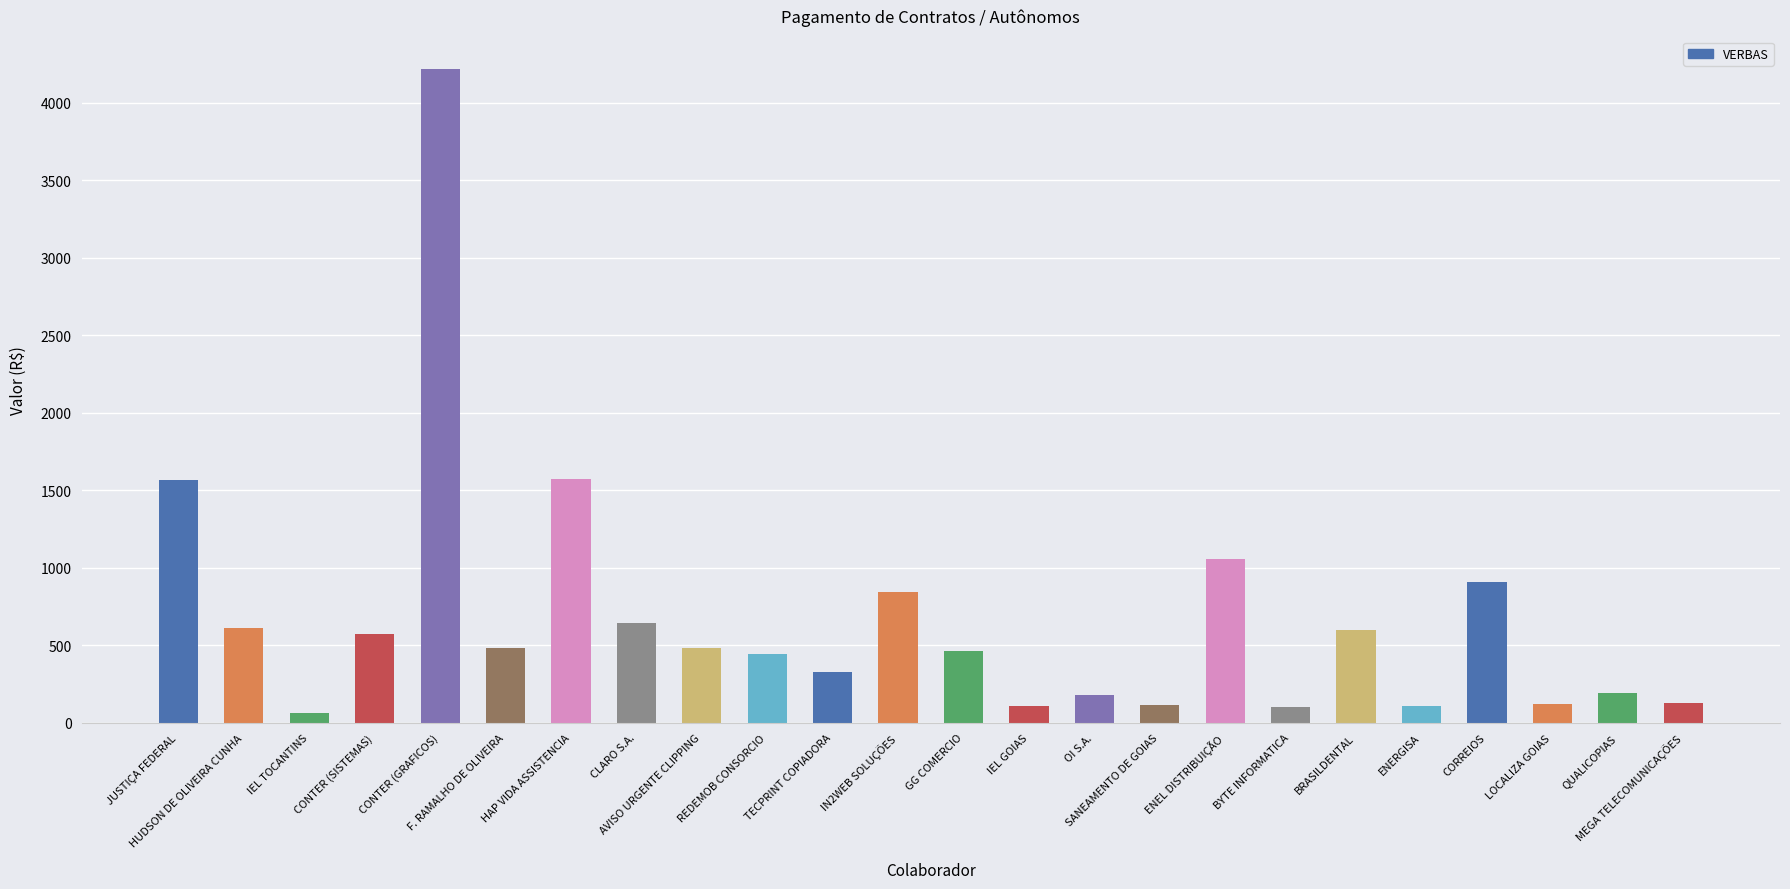

What is the value of the 2nd bar from the left?

610.0